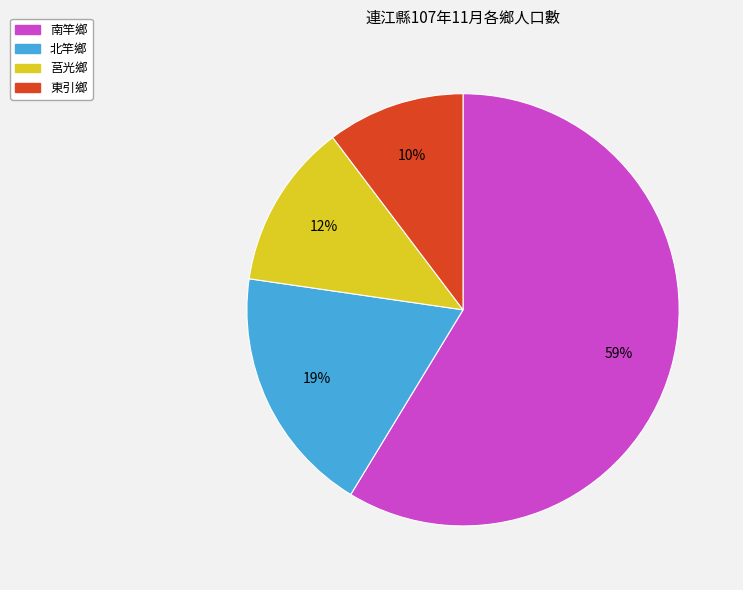

Is the sum of 南竿鄉 and 莒光鄉 greater than half?

Yes